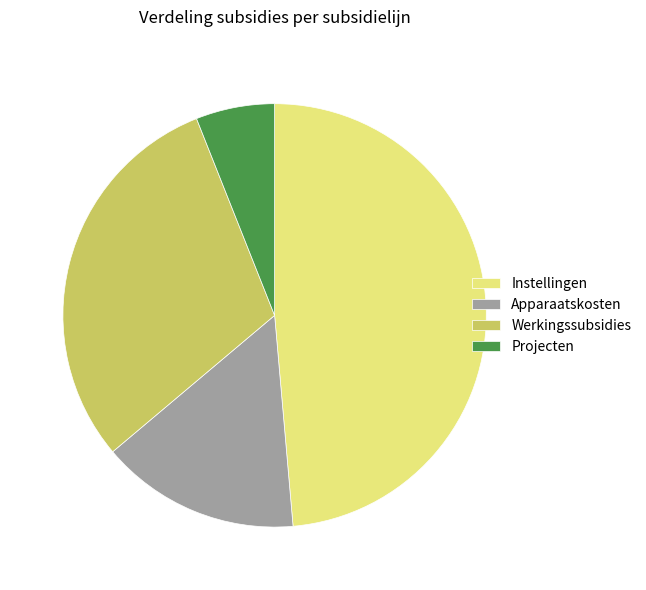

Rank the categories by value from lowest to highest.

Projecten, Apparaatskosten, Werkingssubsidies, Instellingen